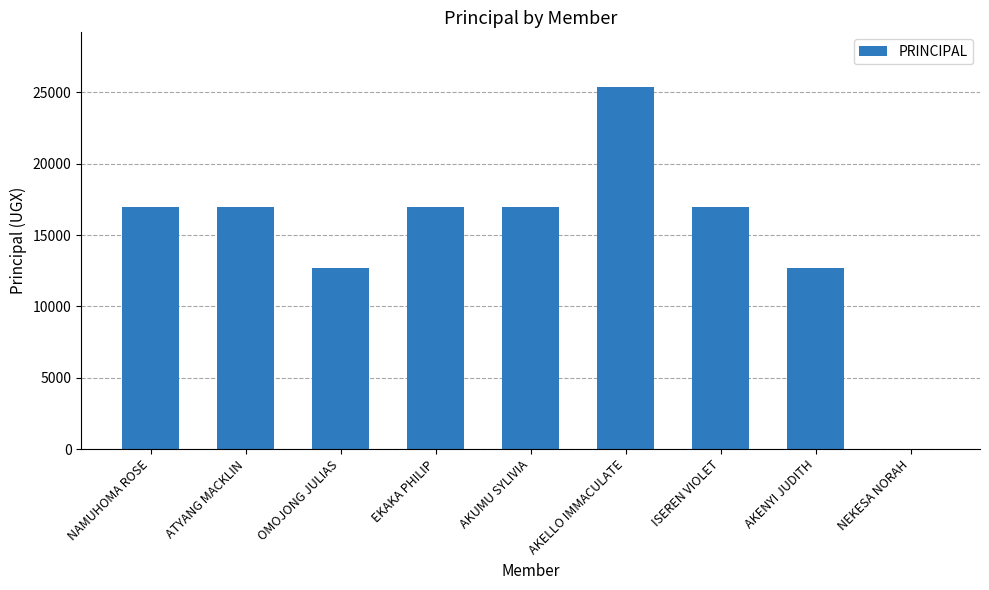

Between ISEREN VIOLET and AKELLO IMMACULATE, which is larger?

AKELLO IMMACULATE